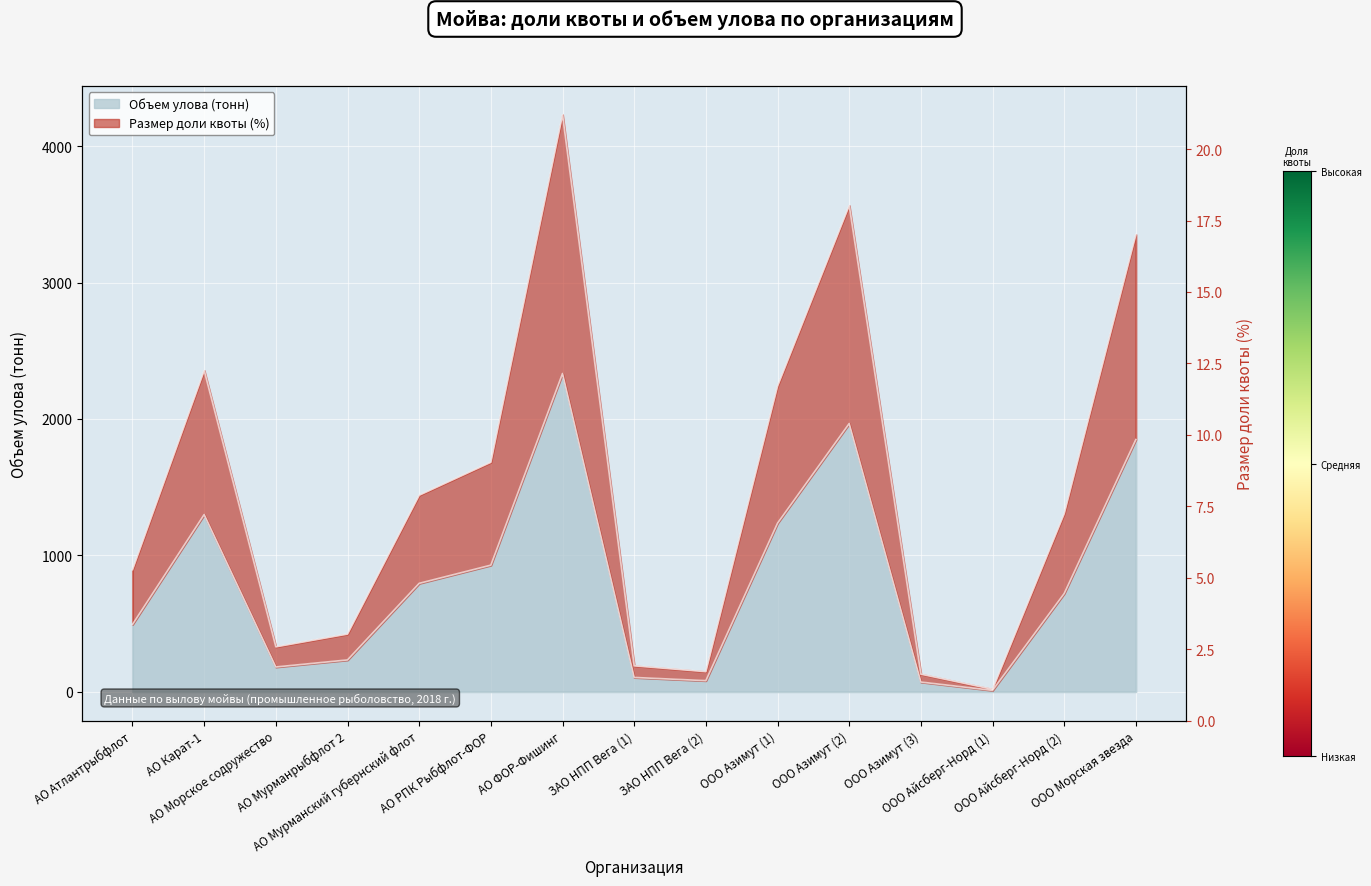

How many distinct data groups are displayed?

2